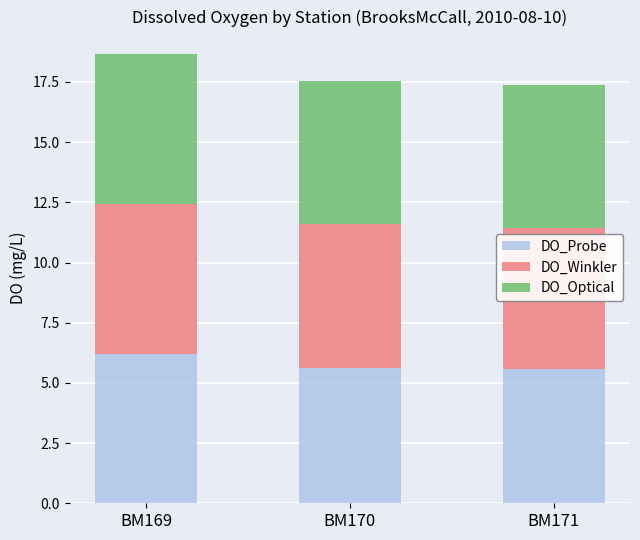

What is the minimum value for DO_Probe?

5.6